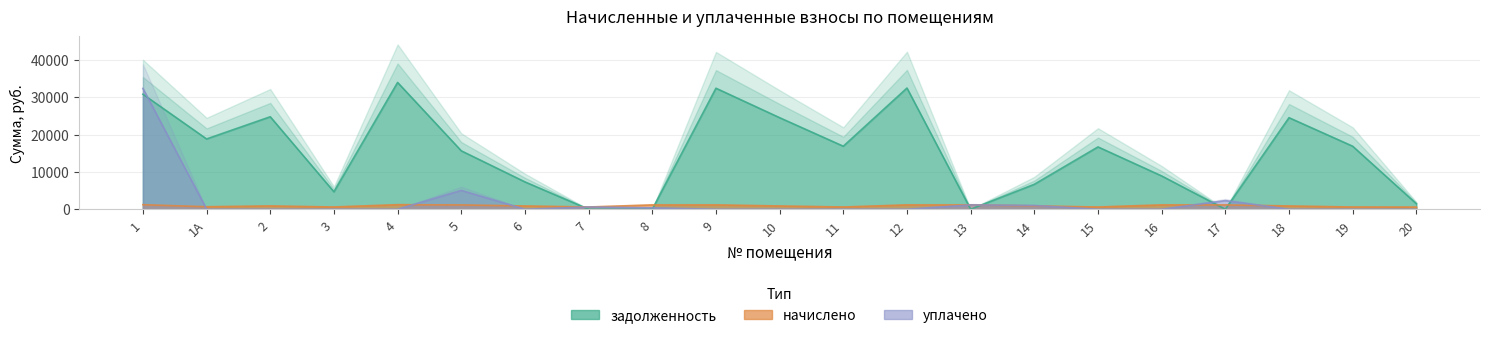

Rank the series by their maximum value, from highest to lowest.

задолженность, уплачено, начислено